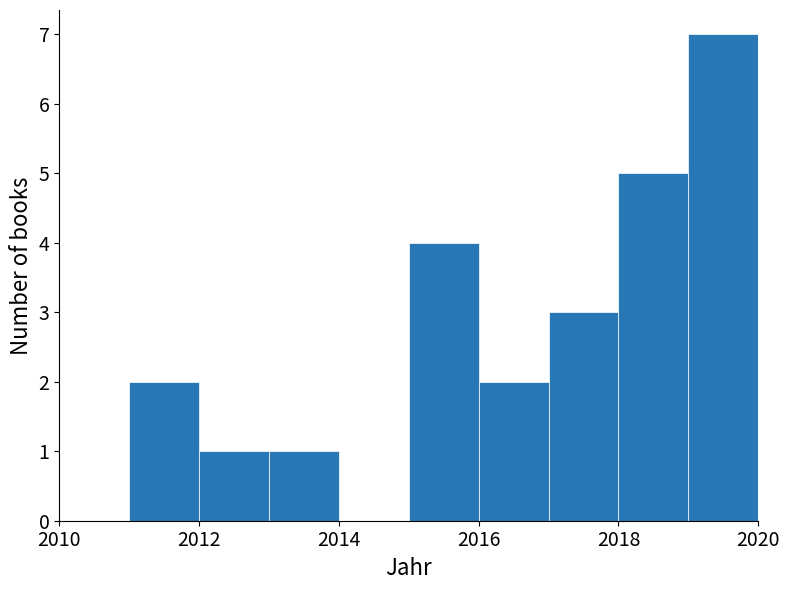

What is the height of the bar covering 2017 to 2018 on the x-axis? The values are not printed on the chart, so give them approximately, as read against the axis.

3